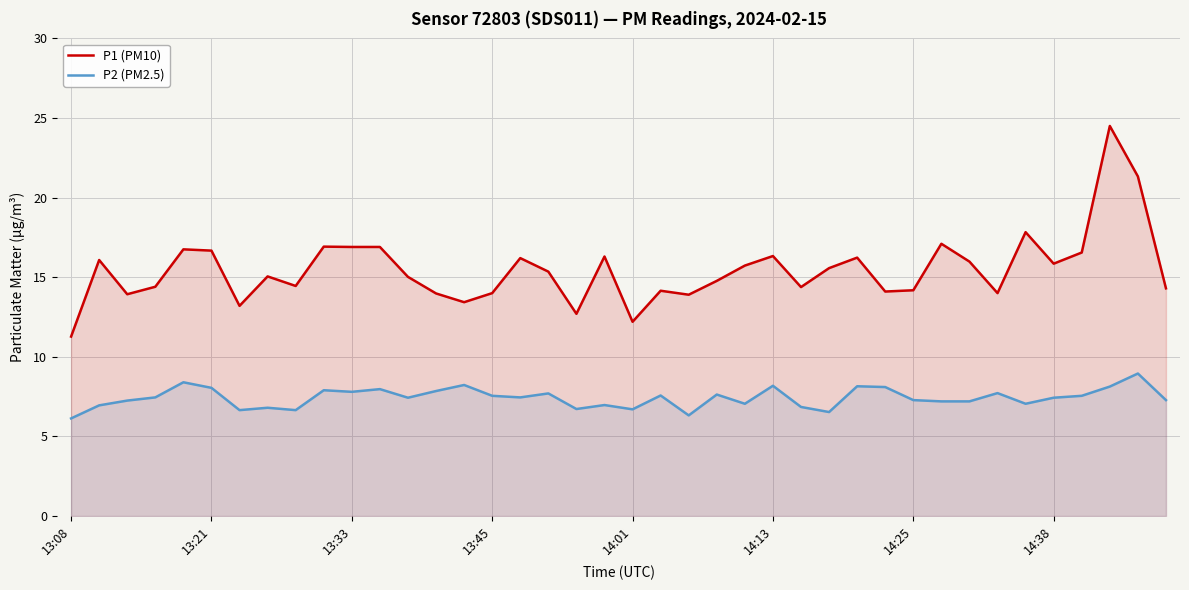

The value of P2 (PM2.5) at 14:38 is 7.4. True or false?

True